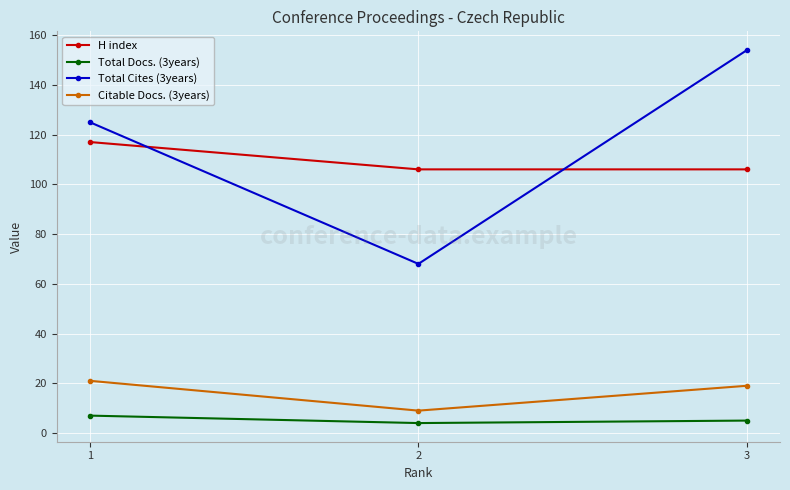

Does the chart display data point markers on the line(s)?

Yes